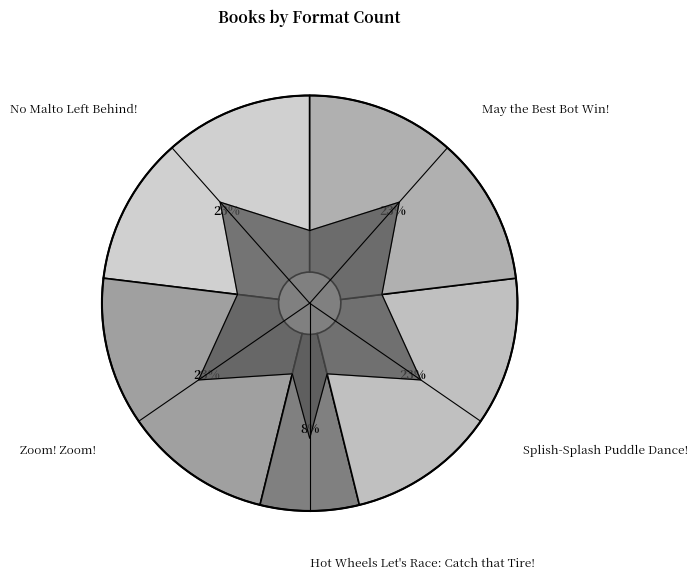

What portion of the pie excludes Splish-Splash Puddle Dance!?

76.9%